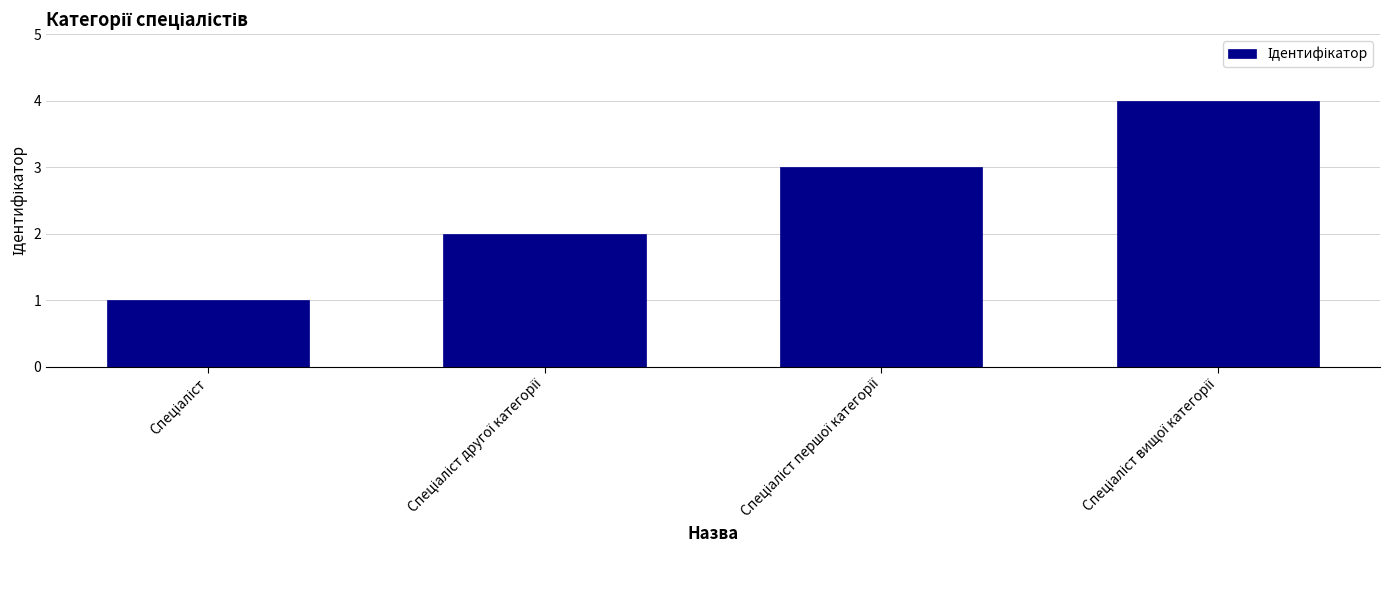

What is the sum of all values?

10